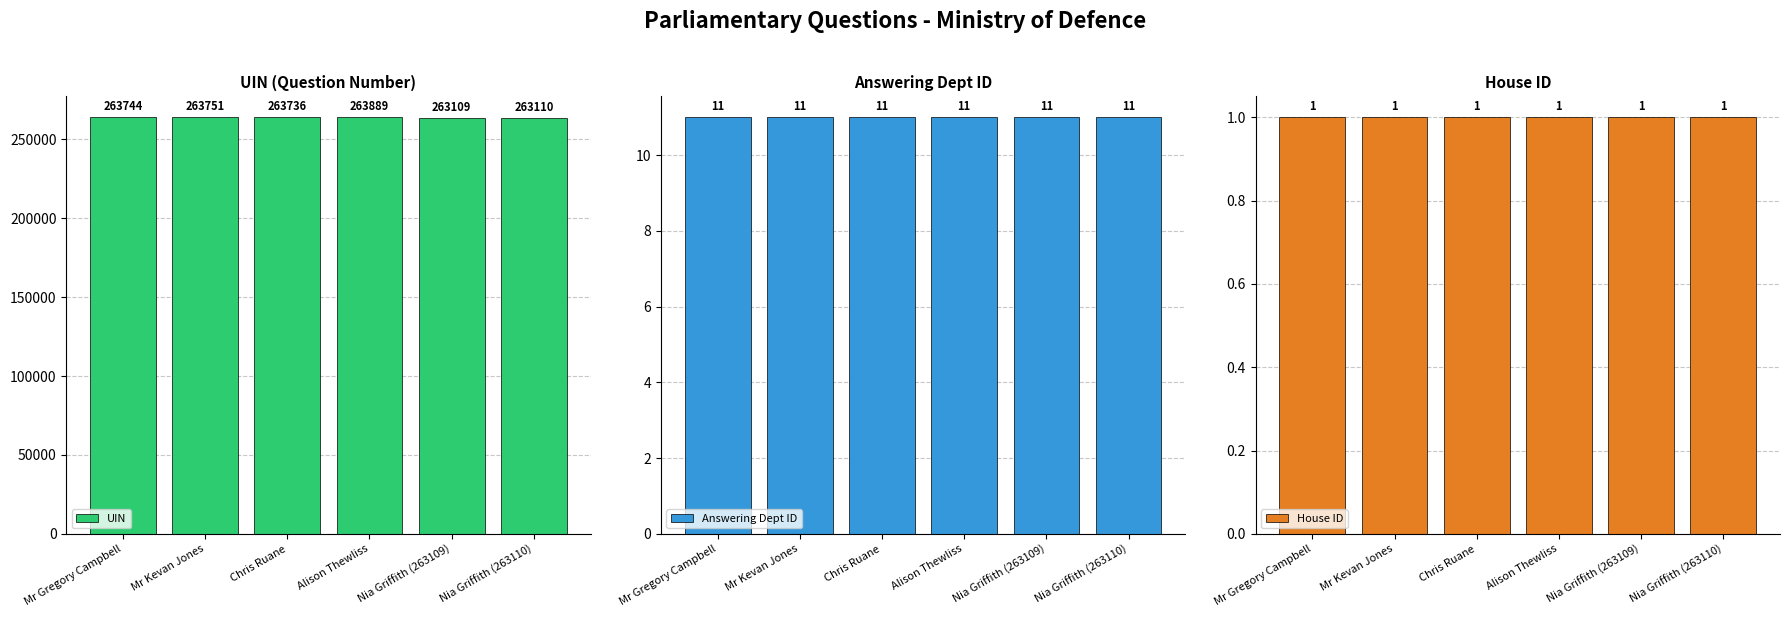

Is the value of Answering Dept ID at Chris Ruane greater than the value of House ID at Nia Griffith (263110)?

Yes